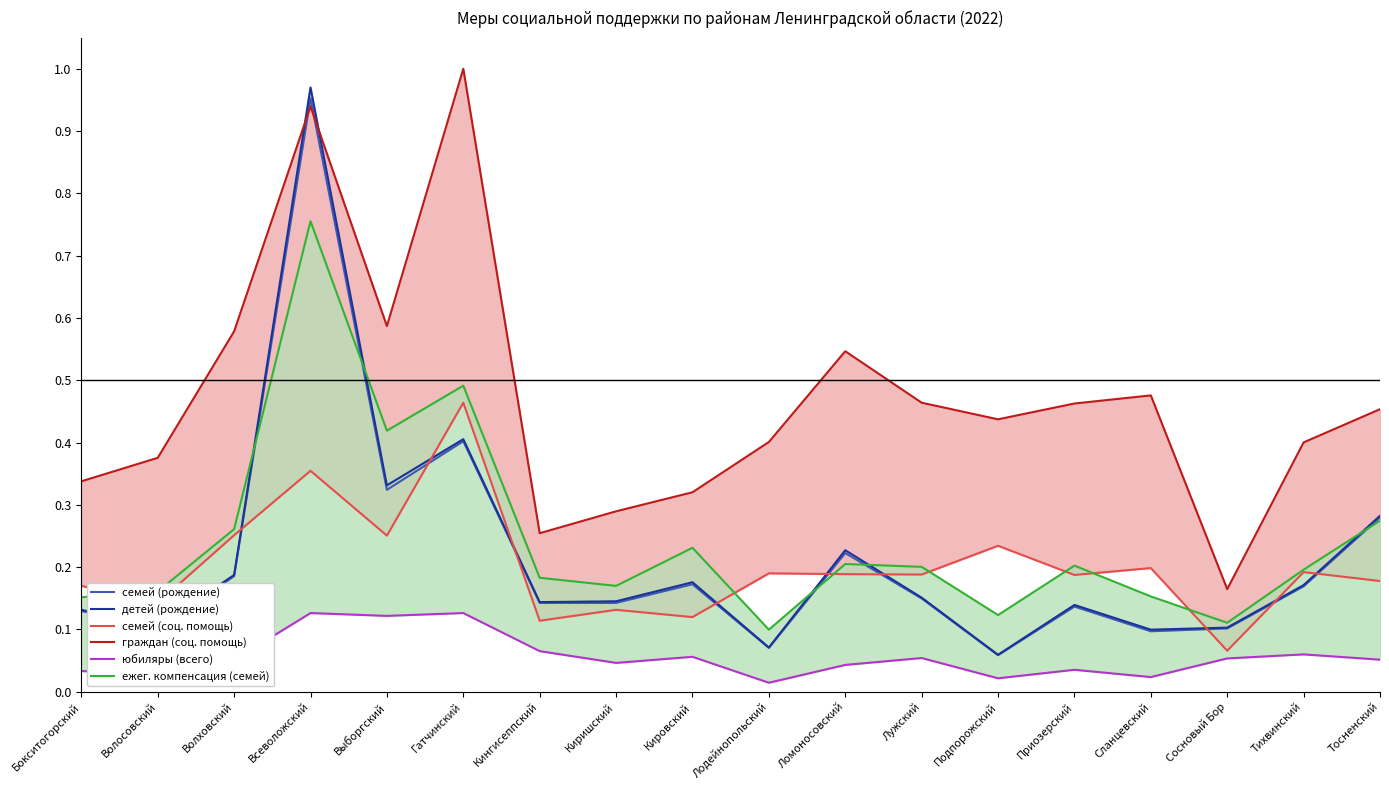

Where is the first local maximum for граждан (соц. помощь)?

Всеволожский